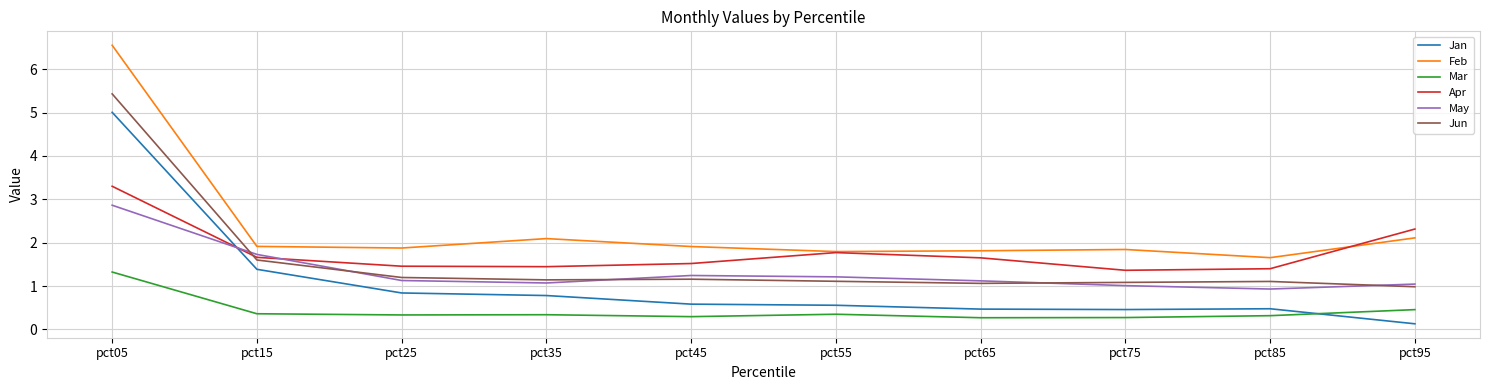

What is the spread (max minus min) of values at pct05?

5.2